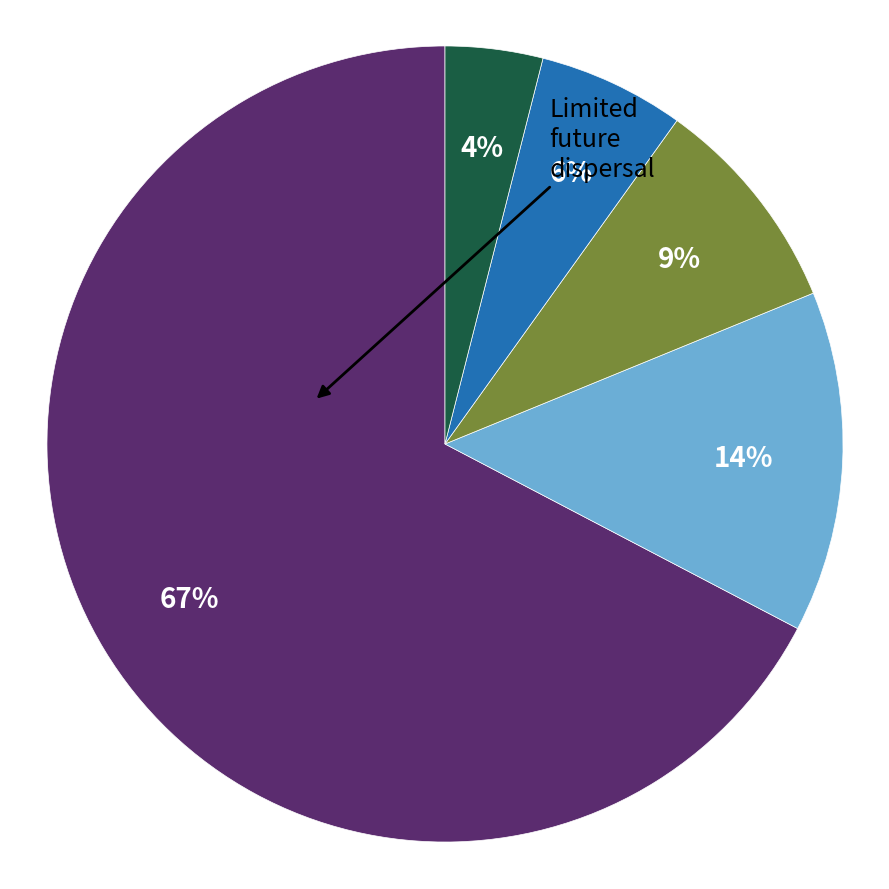

Is there a majority slice in this chart?

Yes